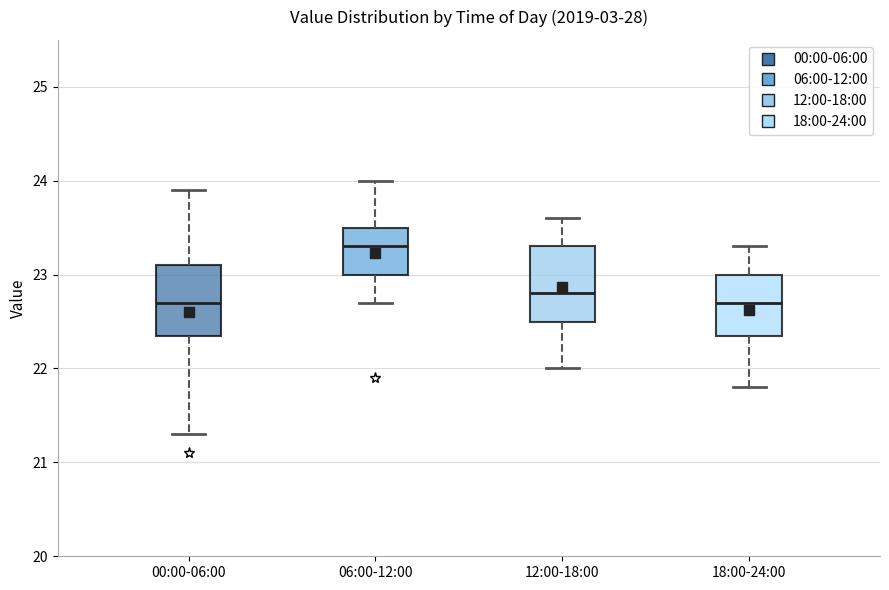

Reading left to right, read every box against the y-axis: the position of its median line, the range the box covers, and the ends of its whiskers. The values are not printed on the chart, so give them approximately, as read against the axis.

00:00-06:00: median 22.7, box 22.4 to 23.1, whiskers 21.3 to 23.9
06:00-12:00: median 23.3, box 23.0 to 23.5, whiskers 22.7 to 24.0
12:00-18:00: median 22.8, box 22.5 to 23.3, whiskers 22.0 to 23.6
18:00-24:00: median 22.7, box 22.4 to 23.0, whiskers 21.8 to 23.3